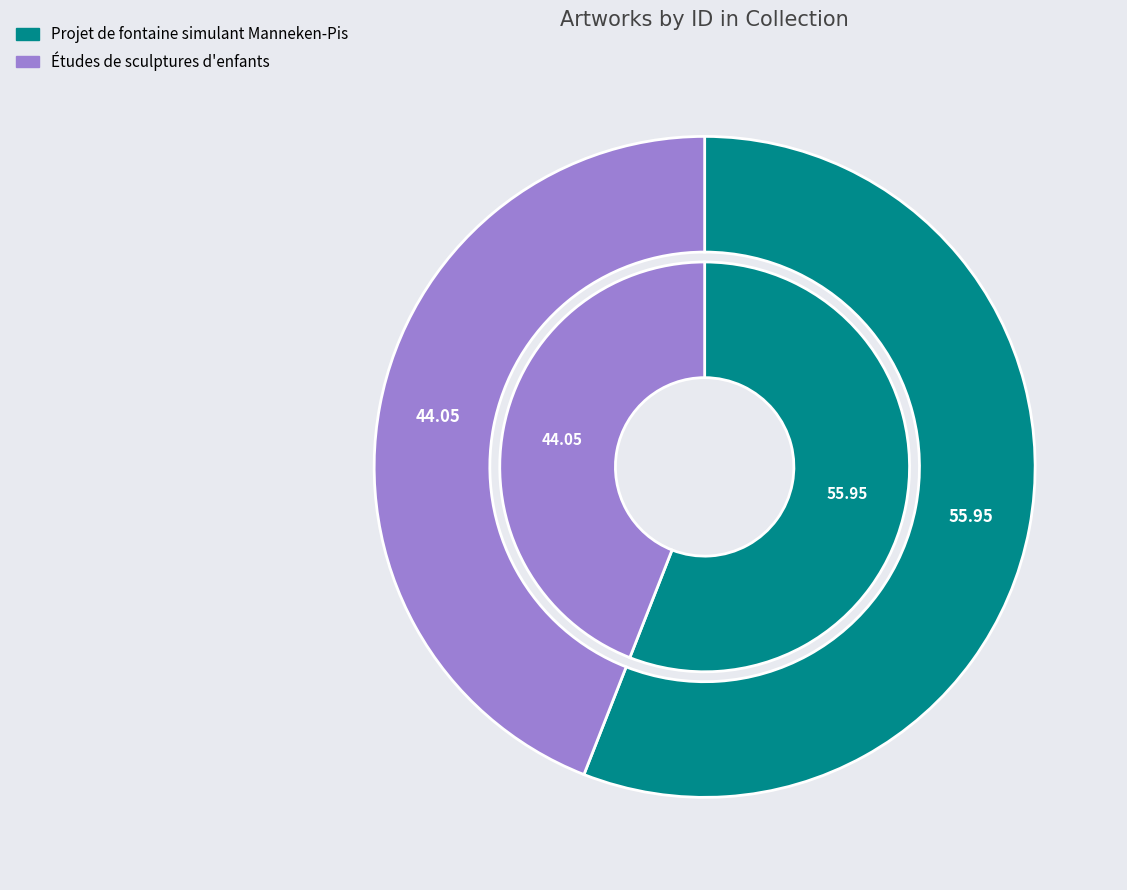

To the nearest percent, what is the combined percentage of Études de sculptures d'enfants and Projet de fontaine simulant Manneken-Pis?

100%